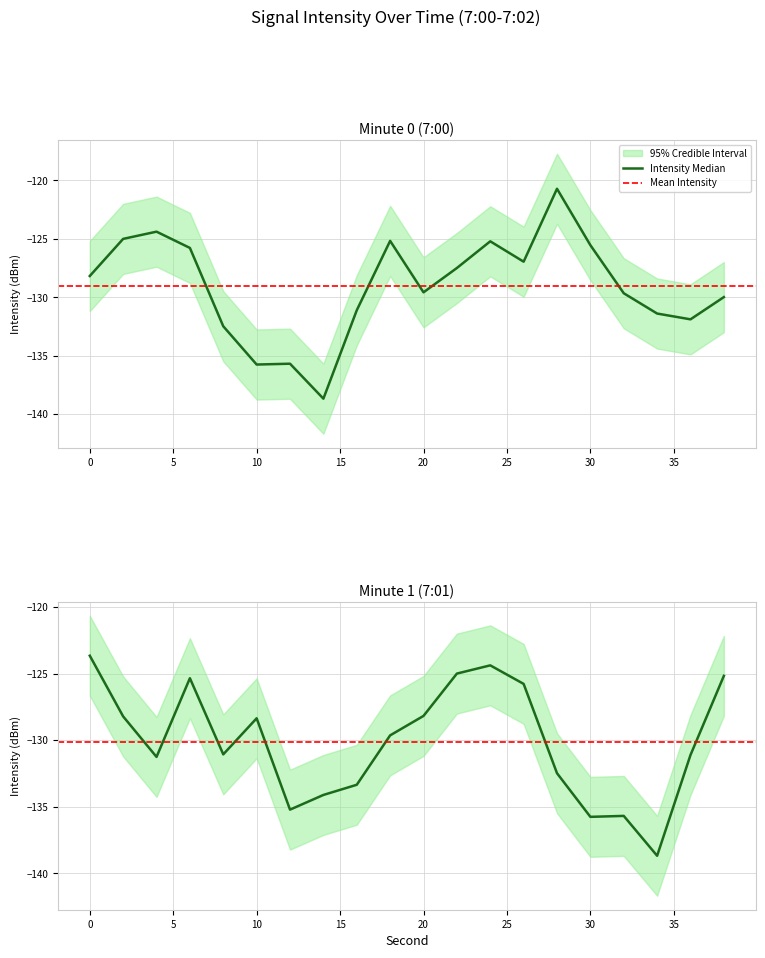

In intensity_lower, how many points are lower than both neighbors (excluding endpoints)?

5